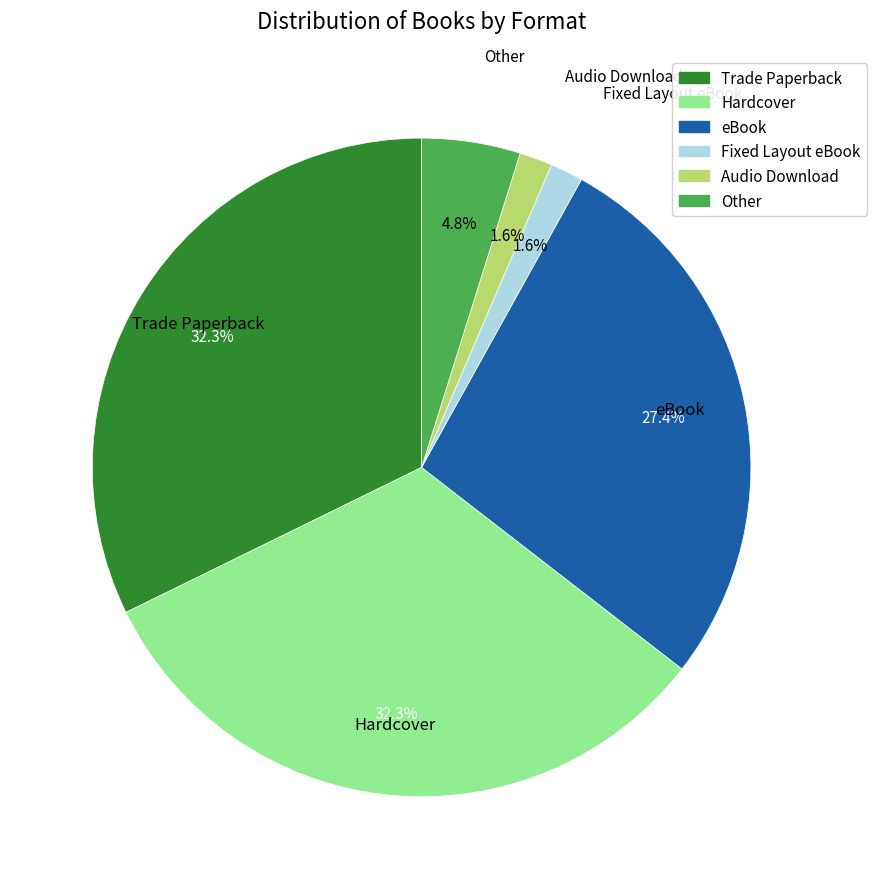

Between Hardcover and eBook, which is larger?

Hardcover